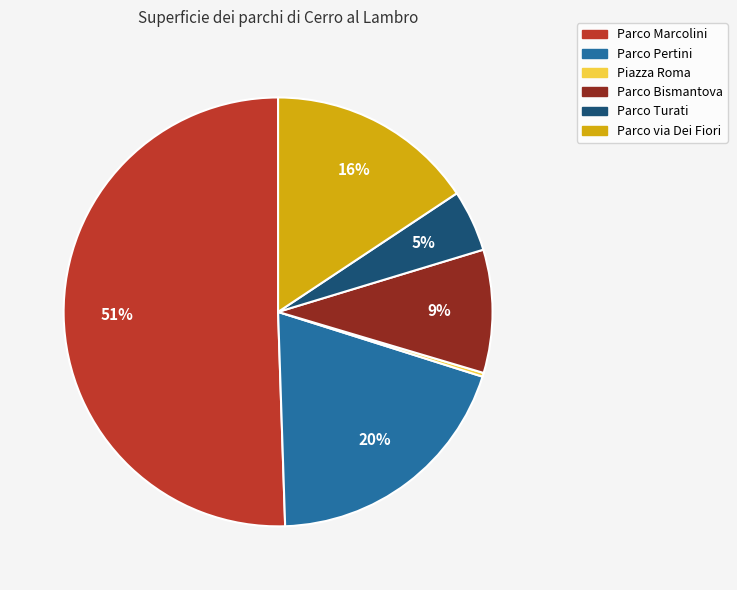

Is it true that Parco Marcolini is 38% of the pie?

False